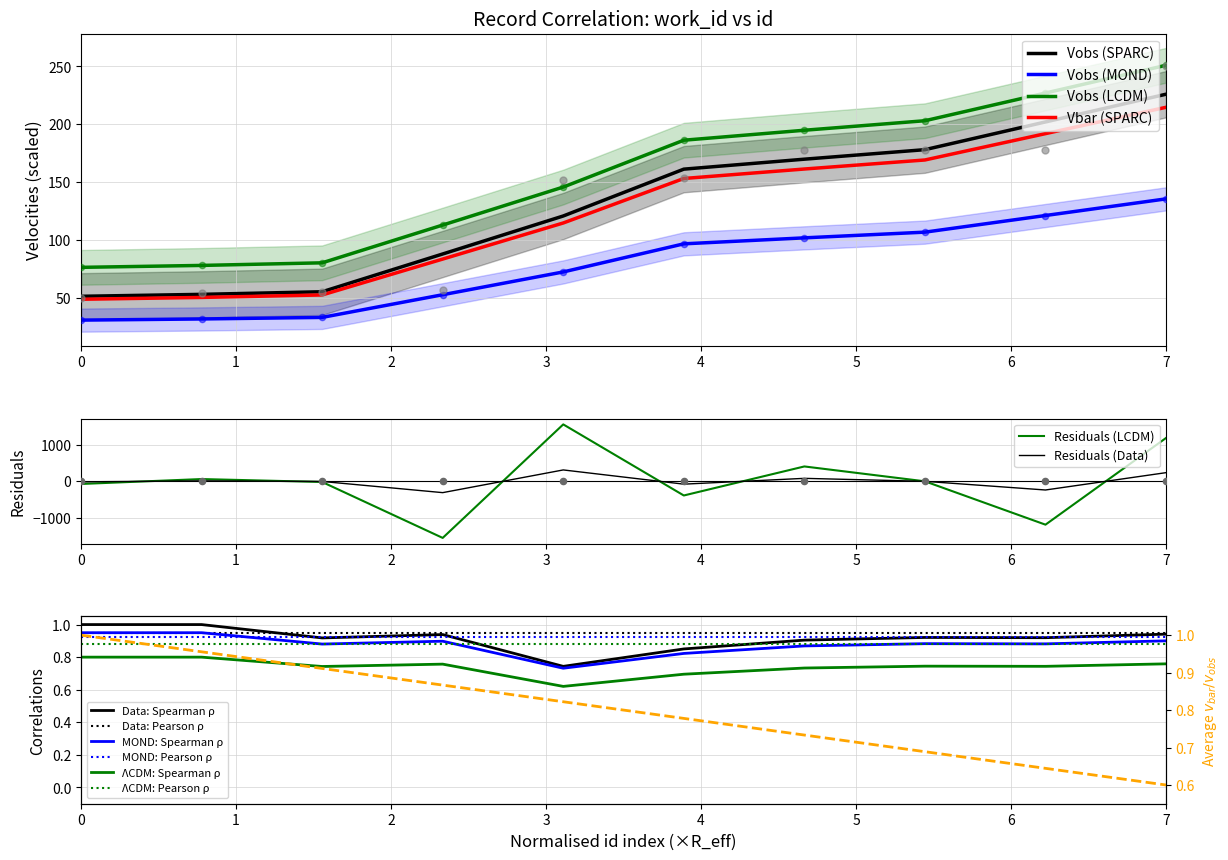

True or false: Vobs (LCDM) and Vobs (SPARC) intersect in this chart.

False